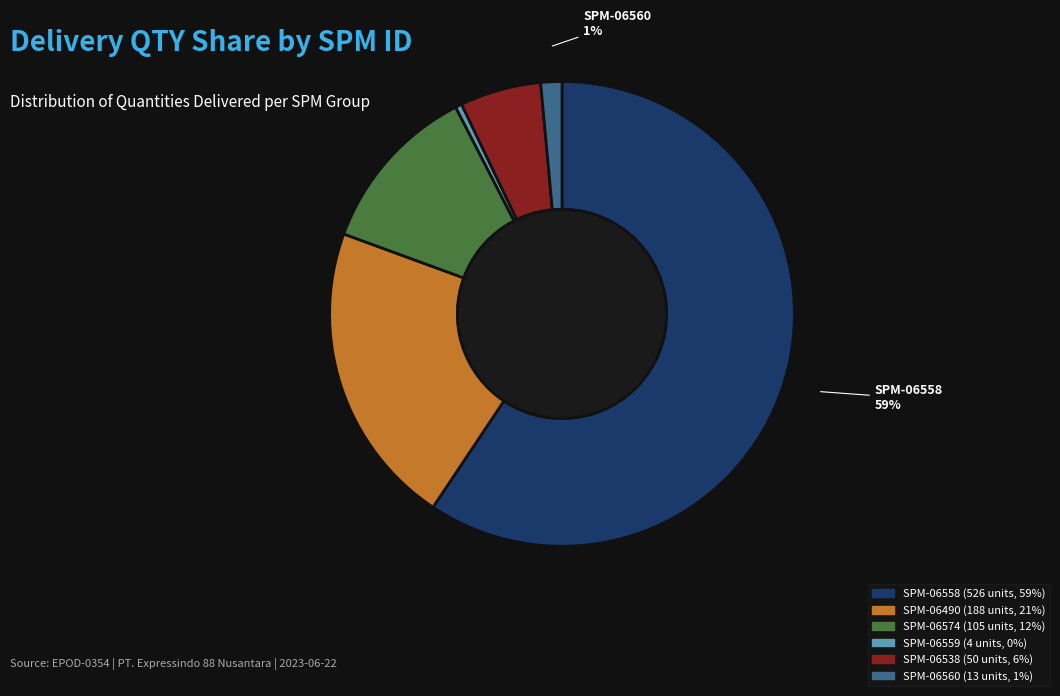

Is there a majority slice in this chart?

Yes